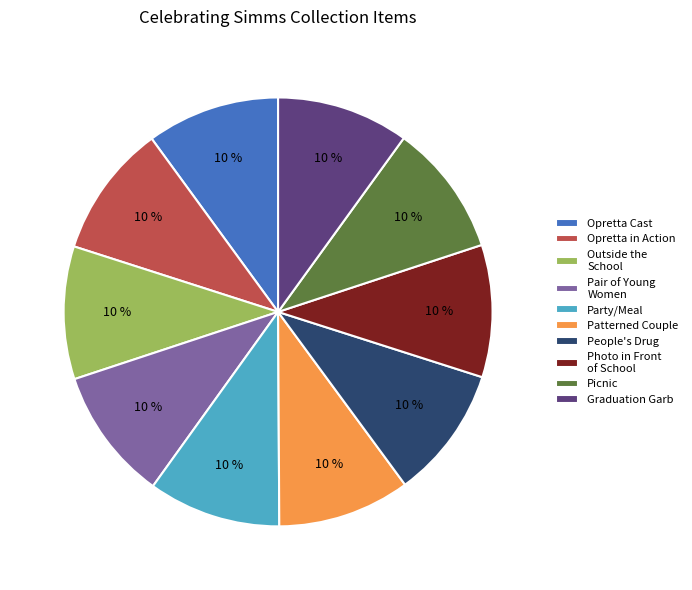

Approximately how many times larger is the value at Opretta in Action compared to Photo in Front of School?

1.0